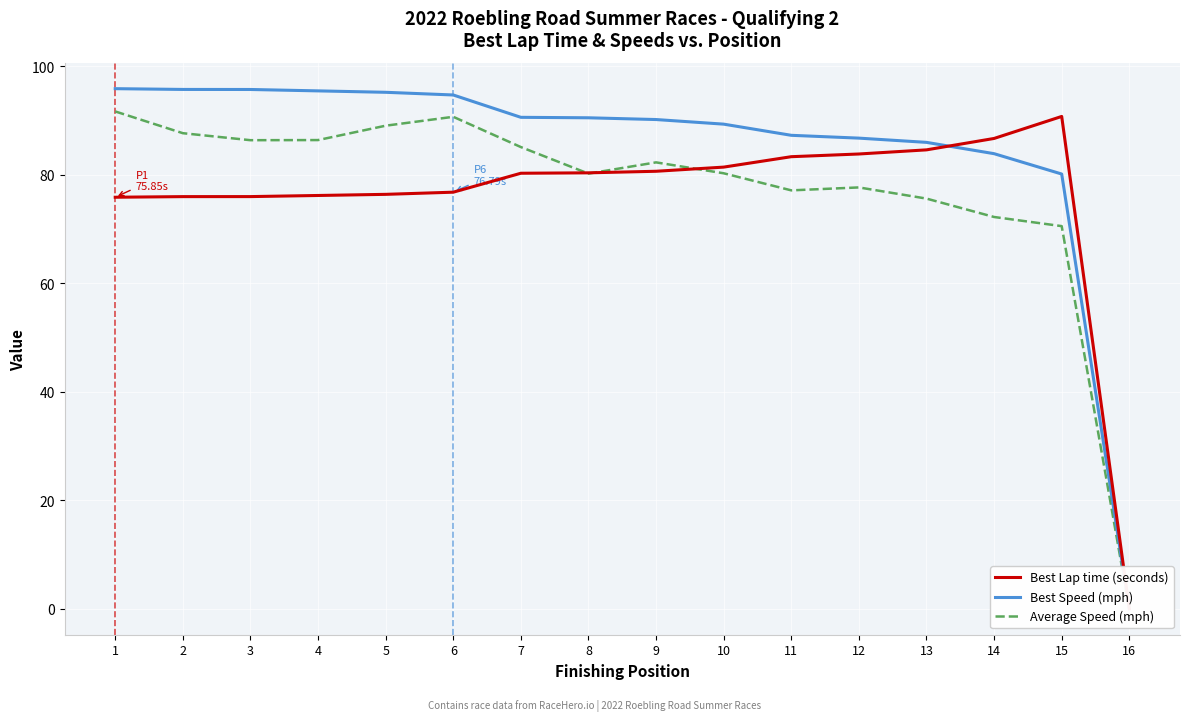

What is the total value across all series at 9?

253.1